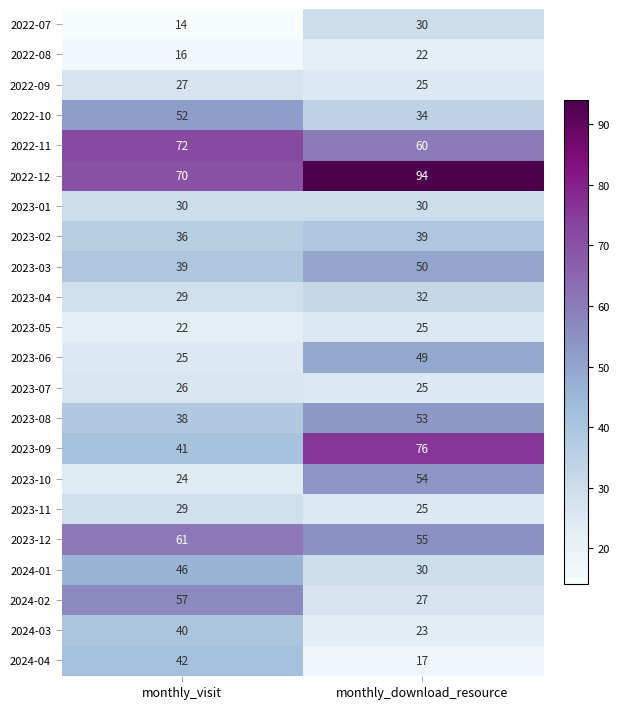

What is the difference between the maximum and minimum values in the 2023-10 series?

30